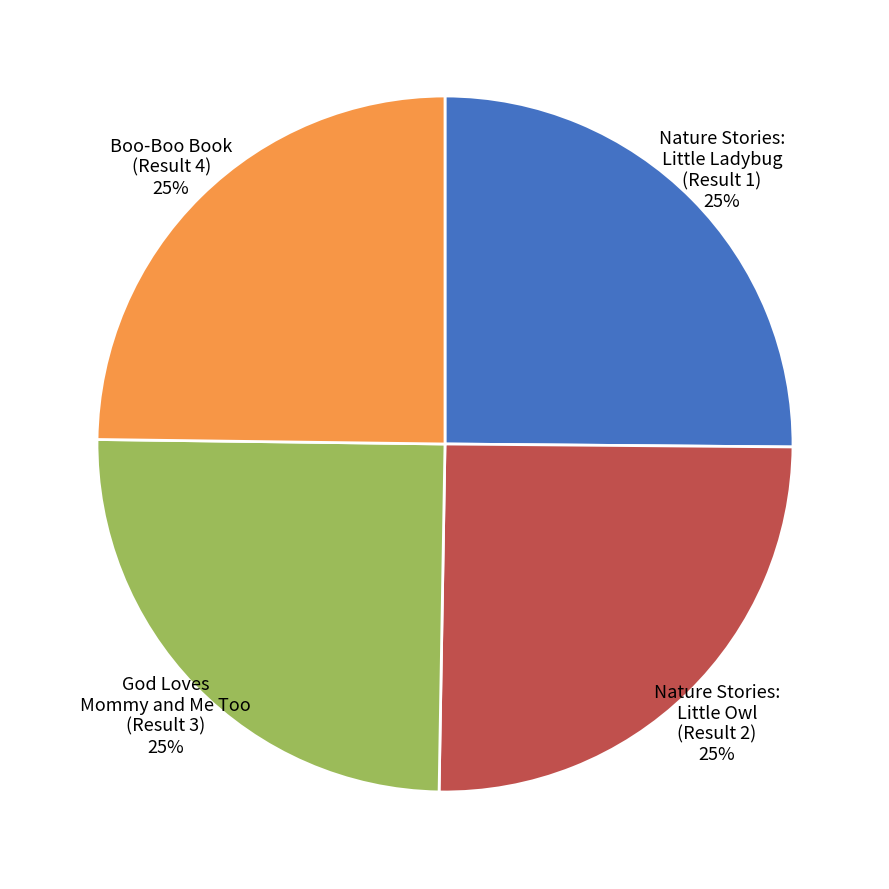

What is the ratio of the value at Boo-Boo Book (Result 4) 25% to the value at Nature Stories: Little Ladybug (Result 1) 25%?

1.0